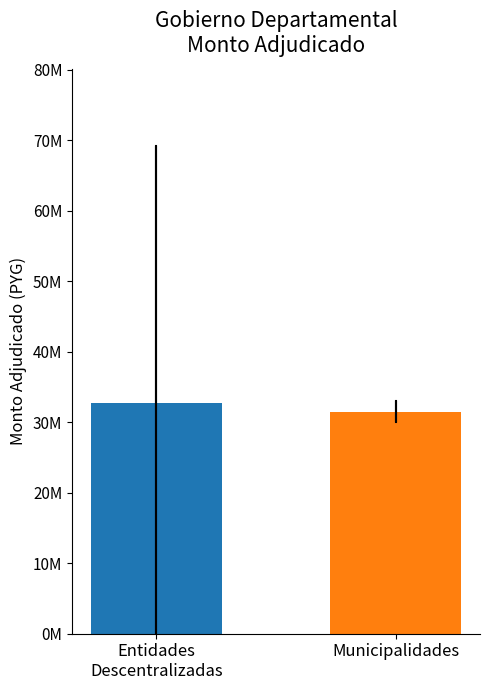

What is the average value?

32397775